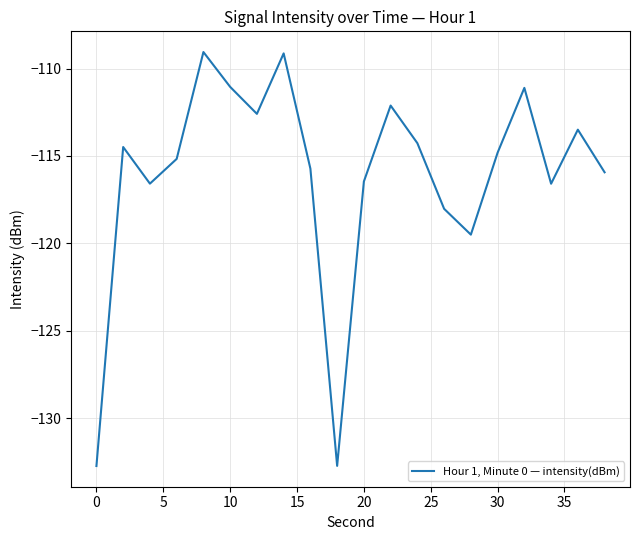

What is the greatest value displayed?

-109.1